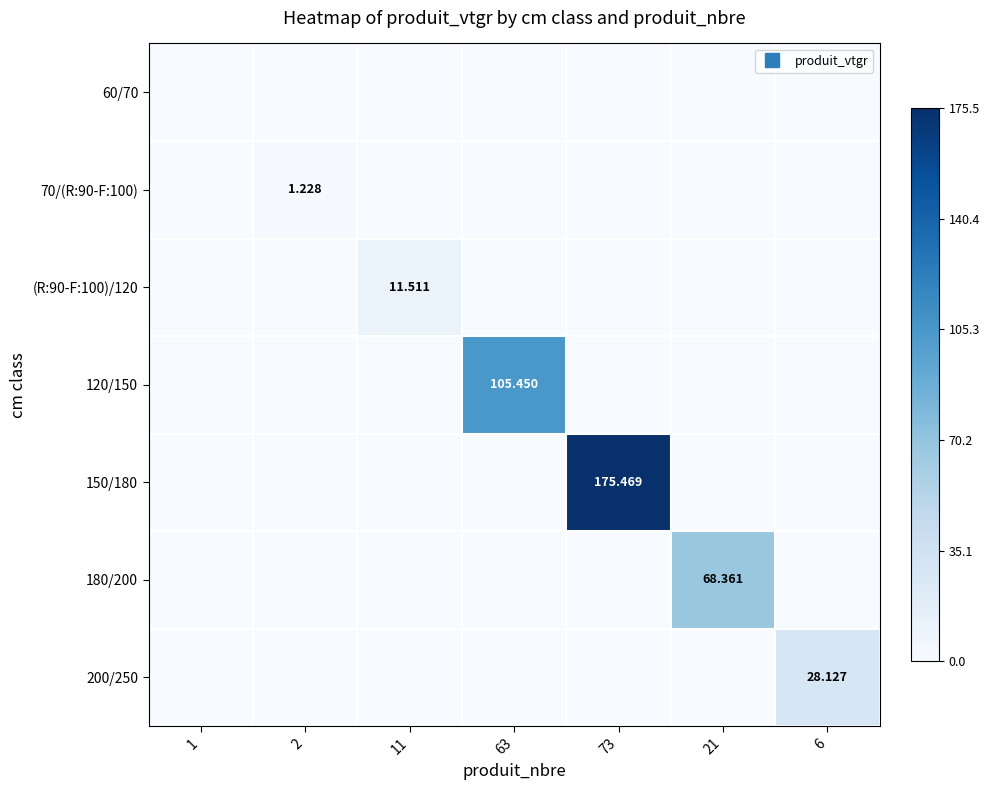

How many series are shown in this chart?

7